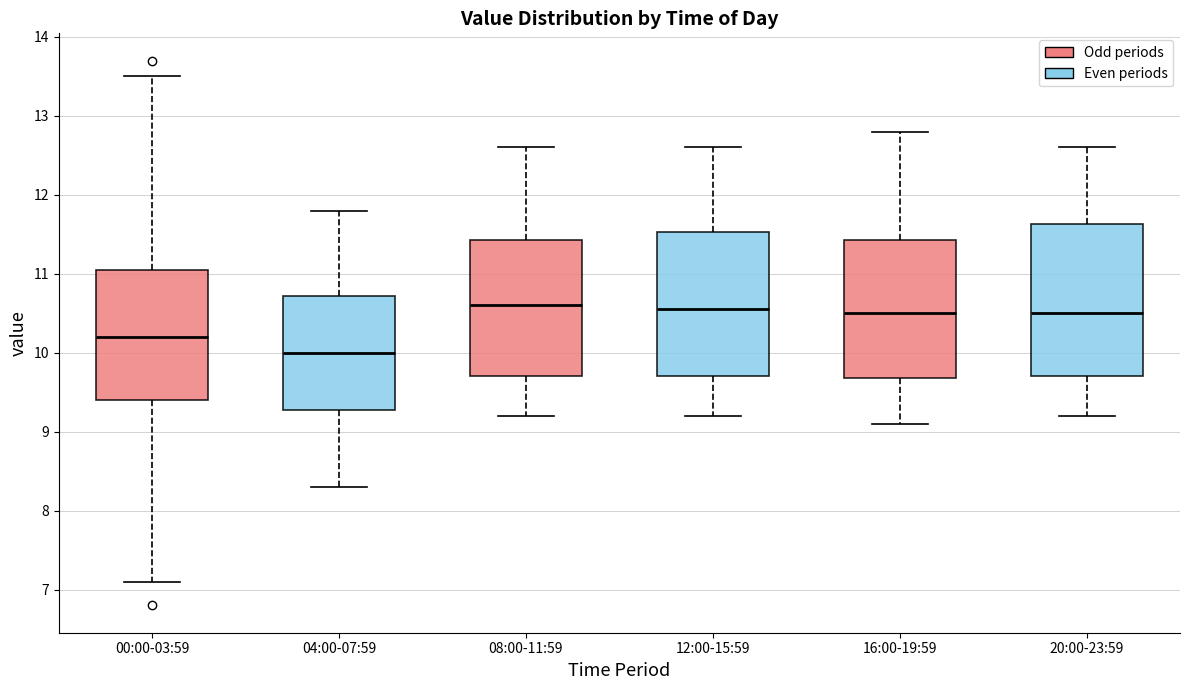

Reading left to right, transcribe this box plot: for each box, give where its median line is, the range the box spans, and where its two whiskers end, as read against the y-axis. The values are not printed on the chart, so give them approximately, as read against the axis.

00:00-03:59: median 10.2, box 9.4 to 11.1, whiskers 7.1 to 13.5
04:00-07:59: median 10.0, box 9.3 to 10.7, whiskers 8.3 to 11.8
08:00-11:59: median 10.6, box 9.7 to 11.4, whiskers 9.2 to 12.6
12:00-15:59: median 10.6, box 9.7 to 11.5, whiskers 9.2 to 12.6
16:00-19:59: median 10.5, box 9.7 to 11.4, whiskers 9.1 to 12.8
20:00-23:59: median 10.5, box 9.7 to 11.6, whiskers 9.2 to 12.6